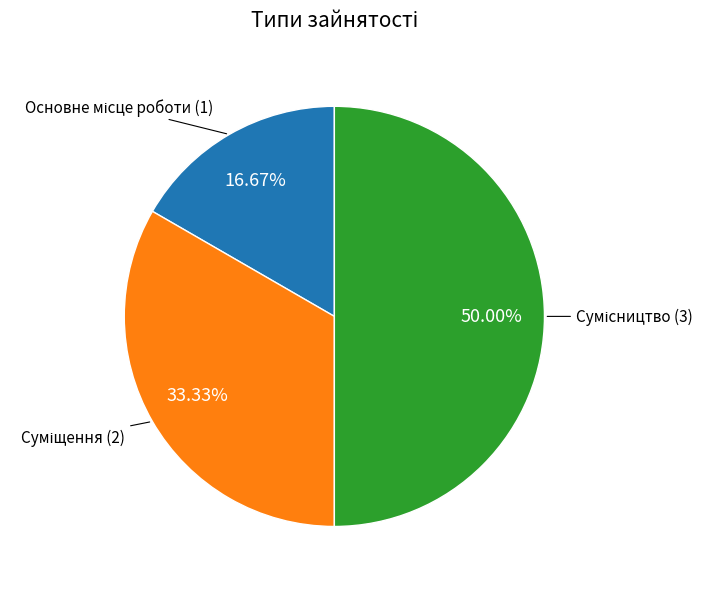

To the nearest percent, what is the average slice percentage?

33%